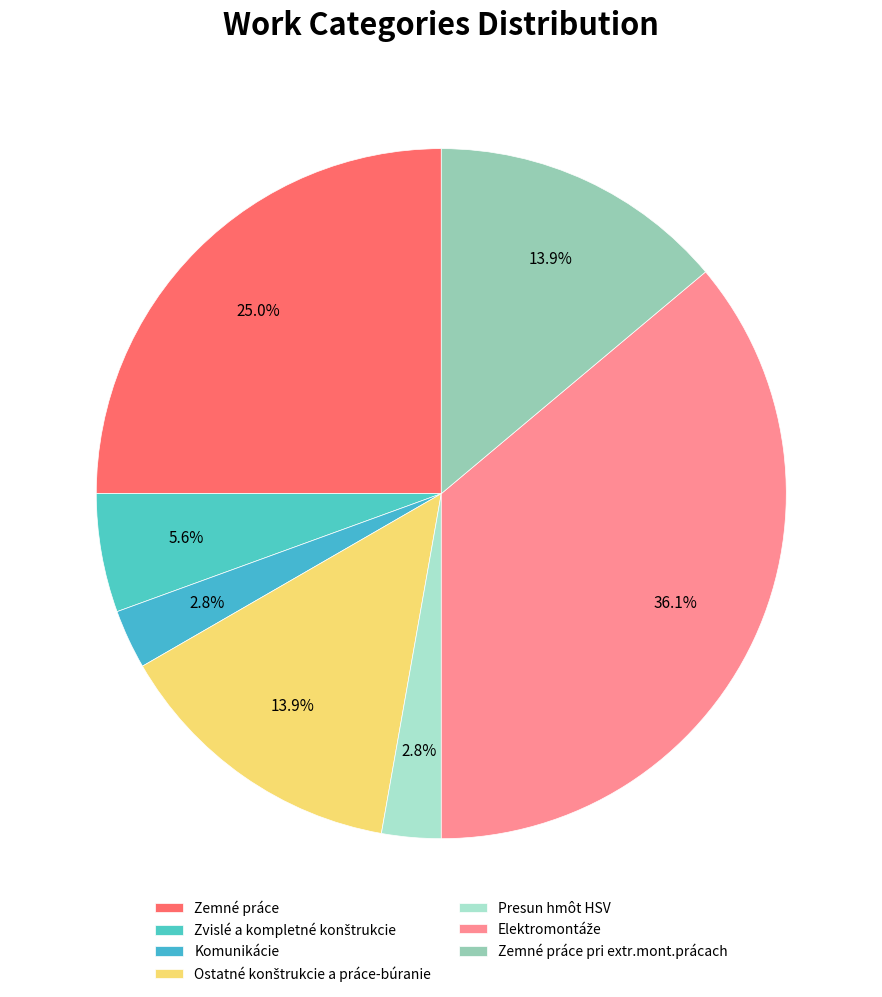

How many slices are in this pie chart?

7